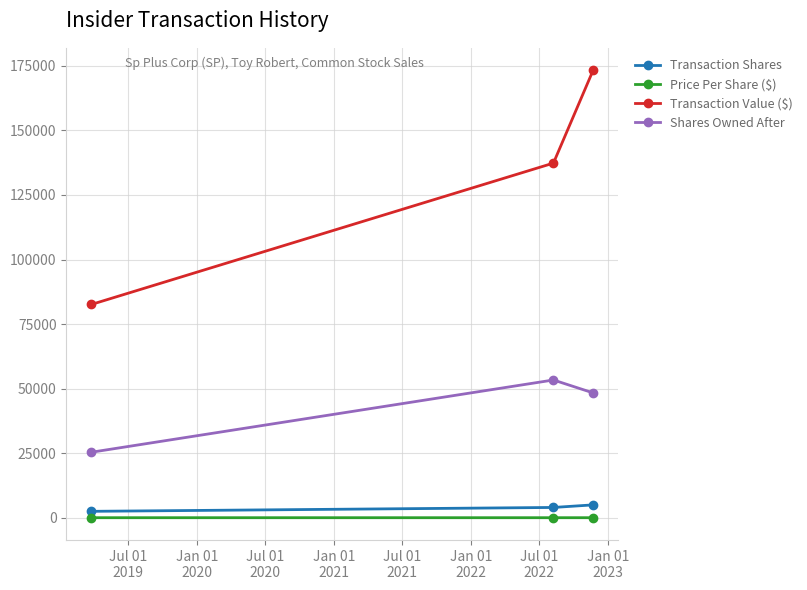

What is the average value of the Transaction Shares series?

3833.3